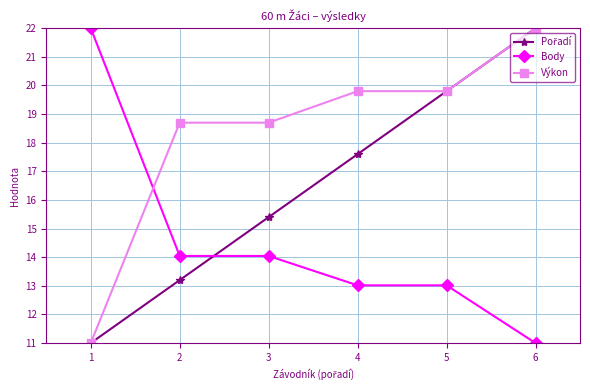

The value of Body at 6 is 11.0. True or false?

True